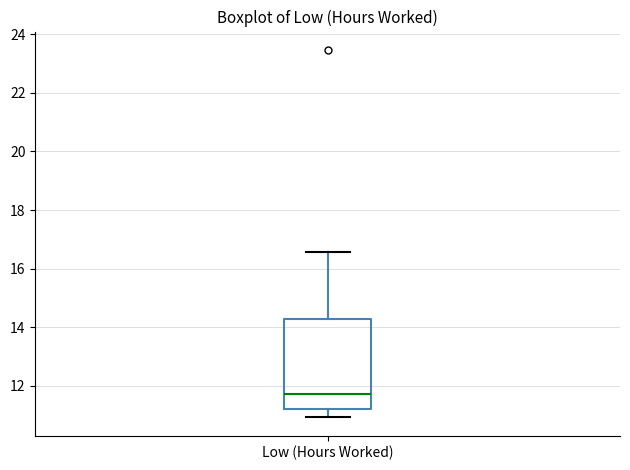

Where does the lower whisker of the box for Low (Hours Worked) end on the y-axis? The values are not printed on the chart, so give them approximately, as read against the axis.

11.0